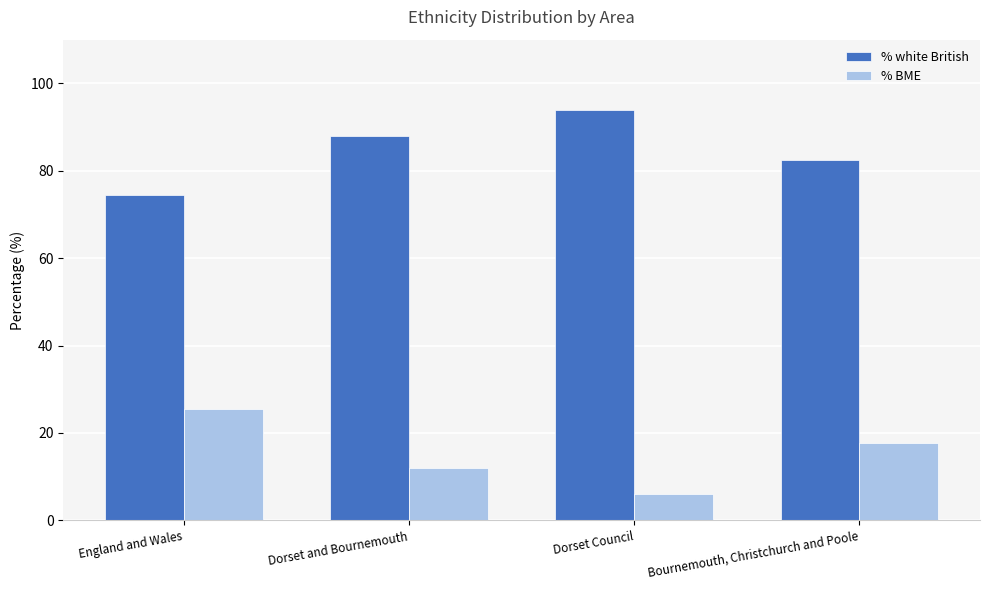

Rank the categories by % BME value from lowest to highest.

Dorset Council, Dorset and Bournemouth, Bournemouth, Christchurch and Poole, England and Wales